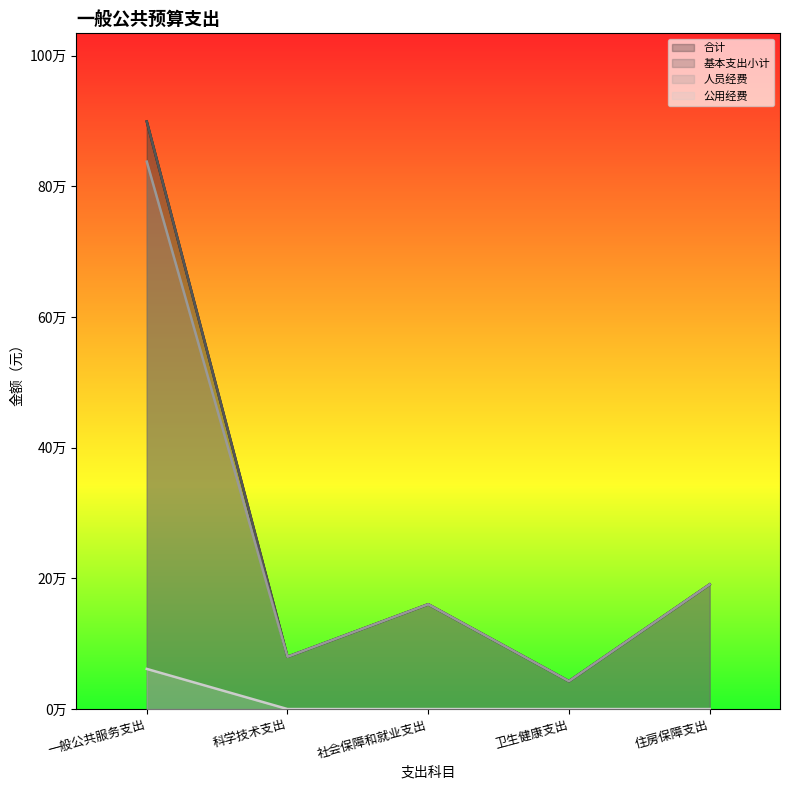

At which category does the chart reach its minimum across all series?

科学技术支出